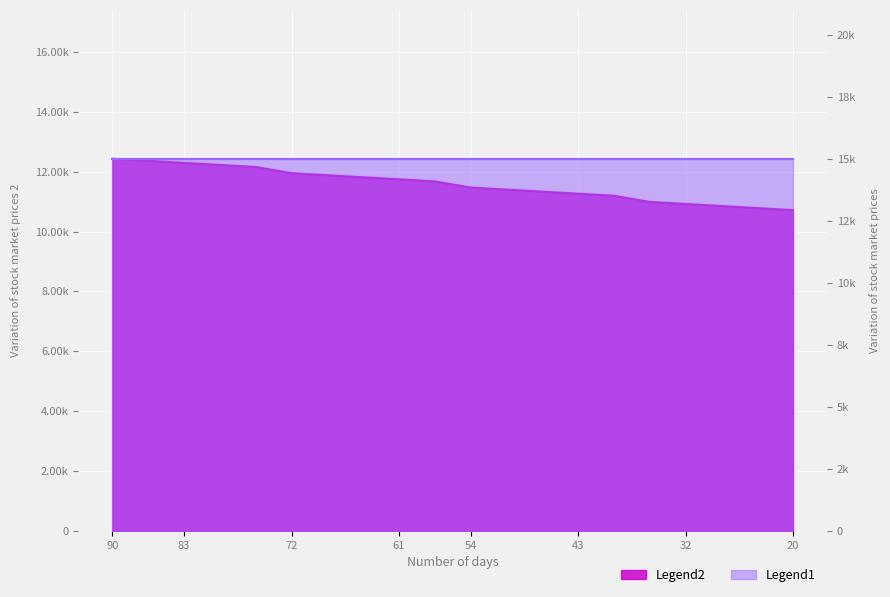

What is the difference between the maximum and second lowest values?

1648.4